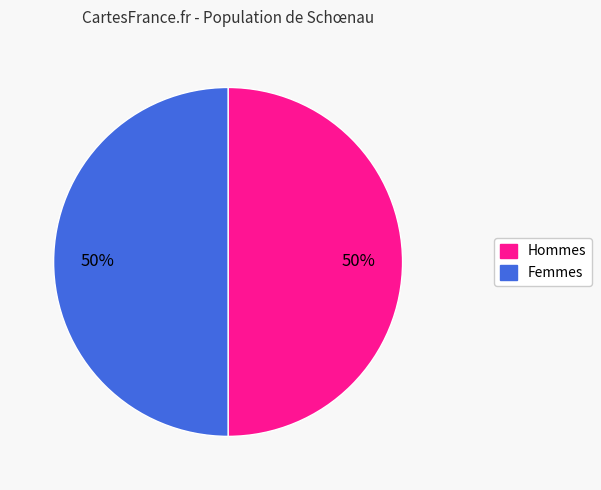

How many slices are in this pie chart?

2